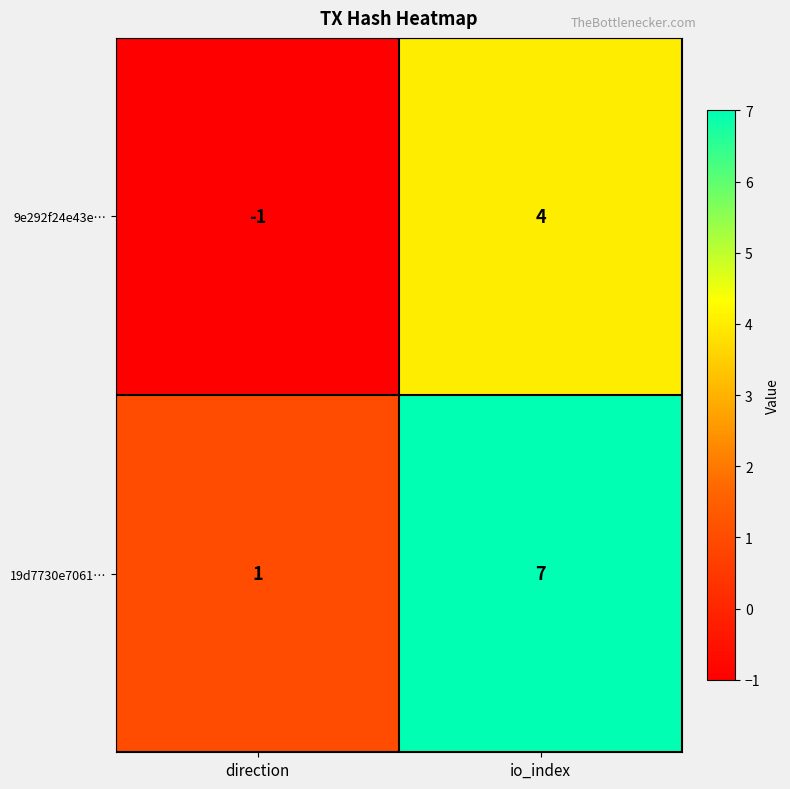

Reading left to right, transcribe all the data shown in this chart.

9e292f24e43e…: -1	4
19d7730e7061…: 1	7